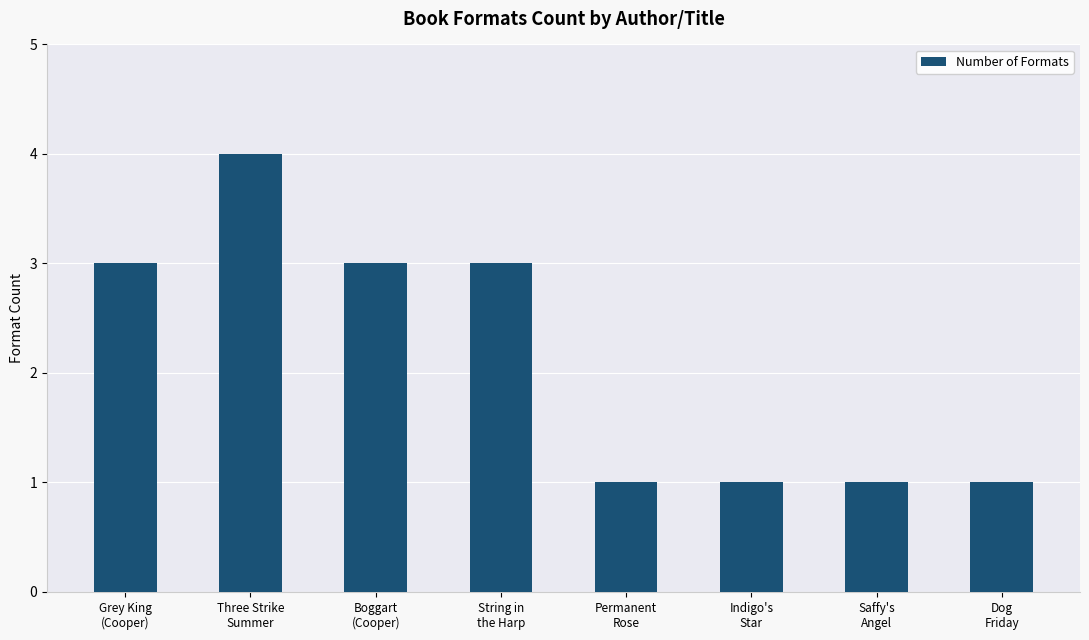

What is the label of the 3rd bar from the right?

Indigo's
Star